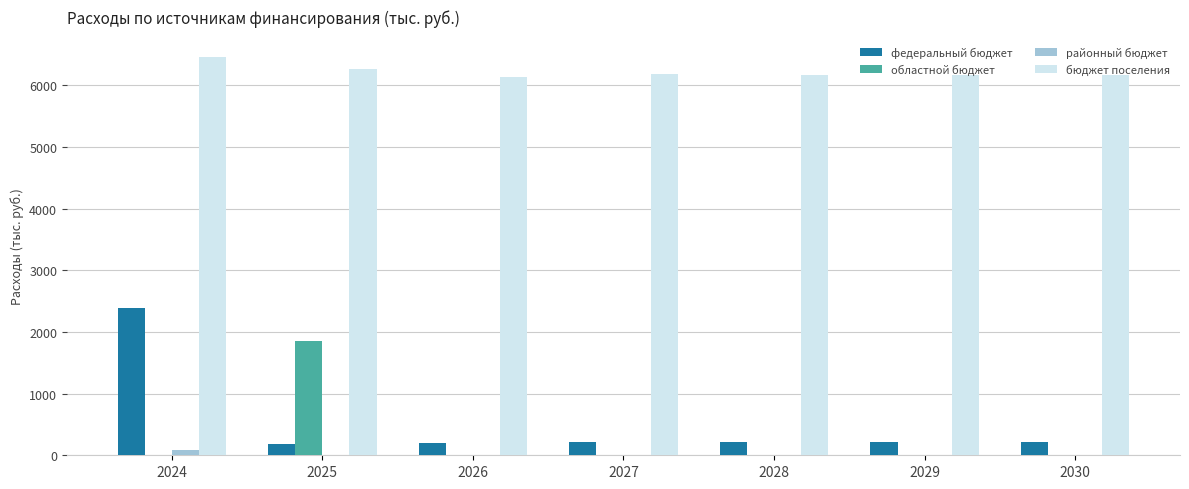

What is the average value of the районный бюджет series?

12.0